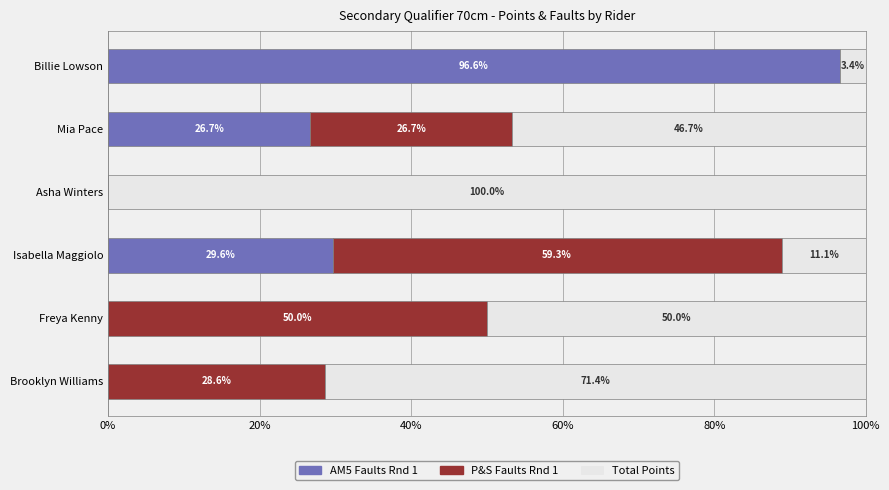

What is the highest value of the AM5 Faults Rnd 1 series?

96.6